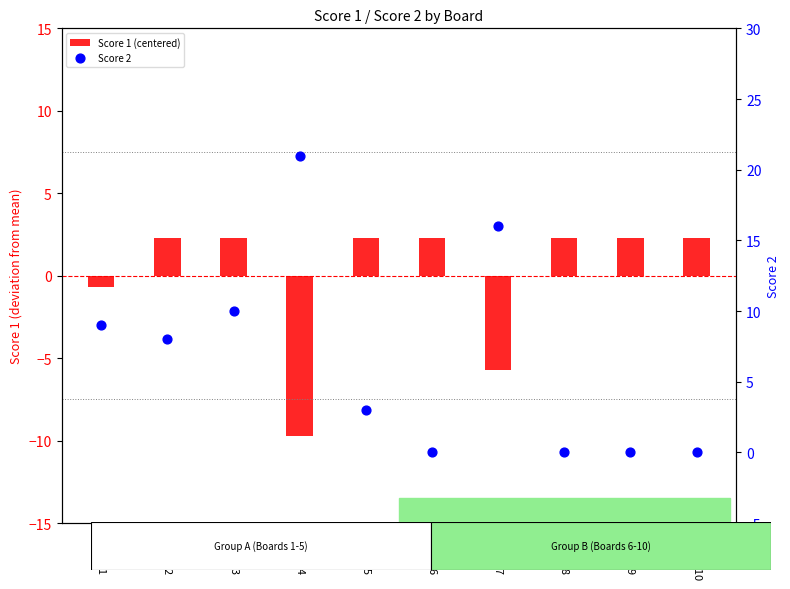

Which series contains the lowest Y value?

Score 1 (centered)